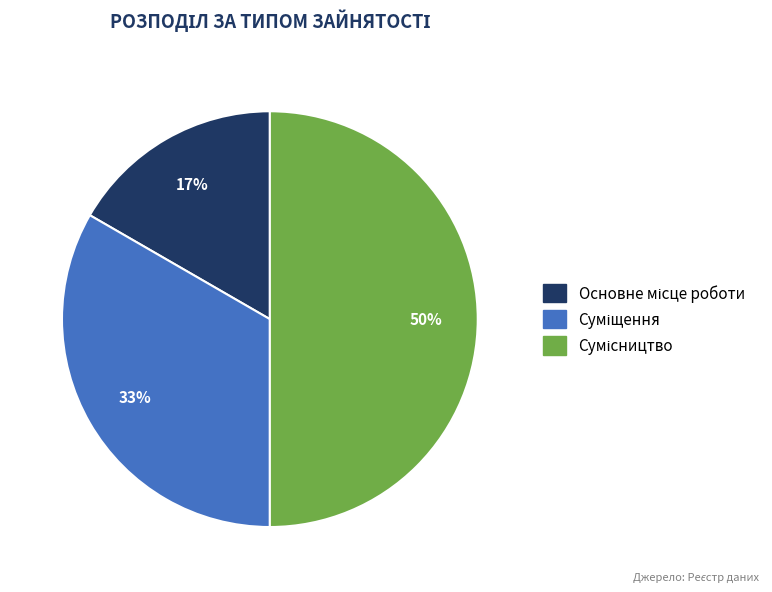

How many slices are in this pie chart?

3